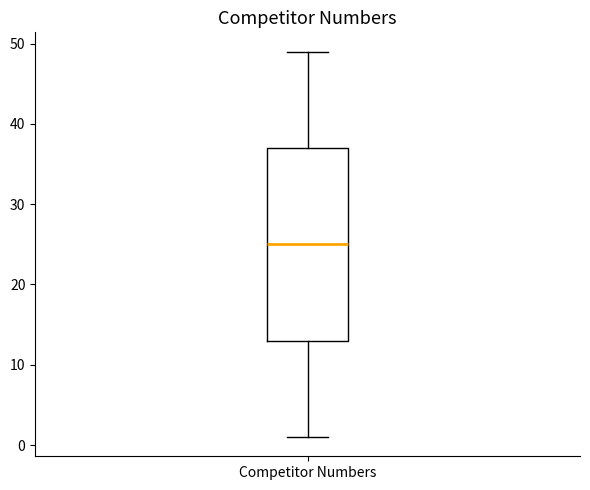

Where does the median line of the box for Competitor Numbers sit on the y-axis? The values are not printed on the chart, so give them approximately, as read against the axis.

25